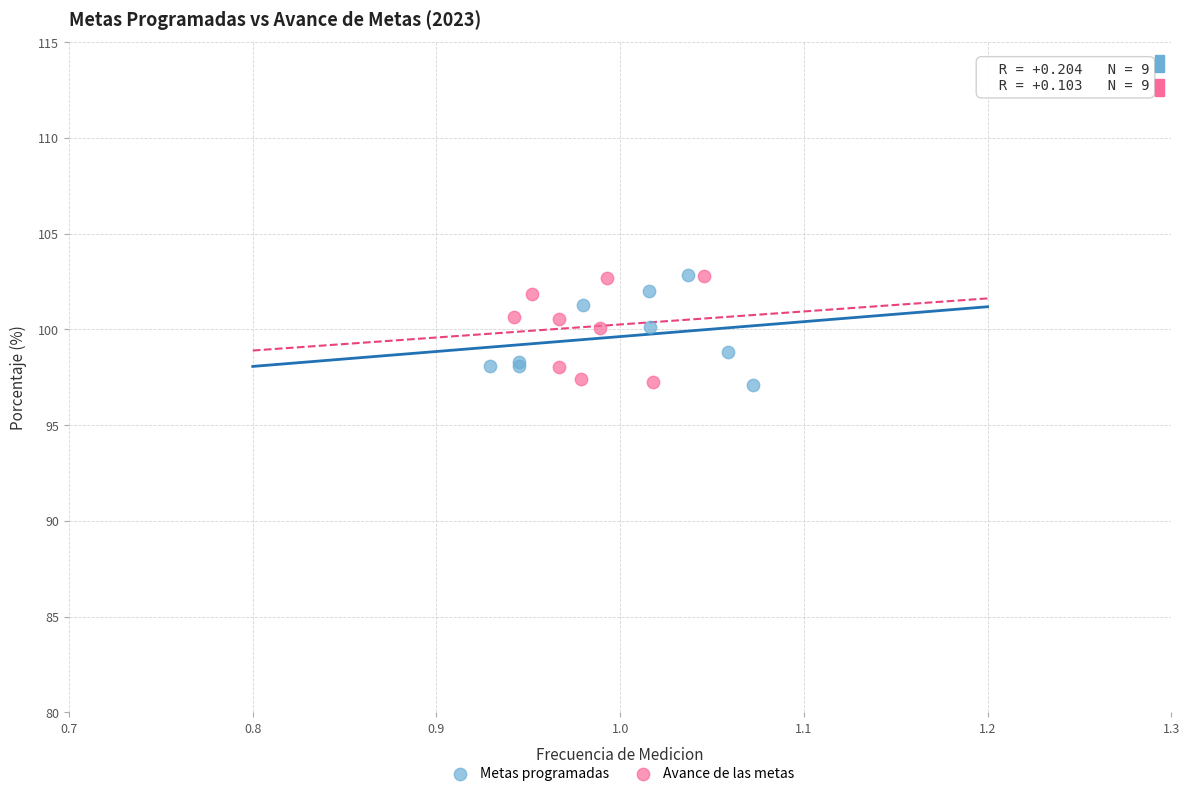

What are all the series names shown in the legend?

Metas programadas, Avance de las metas